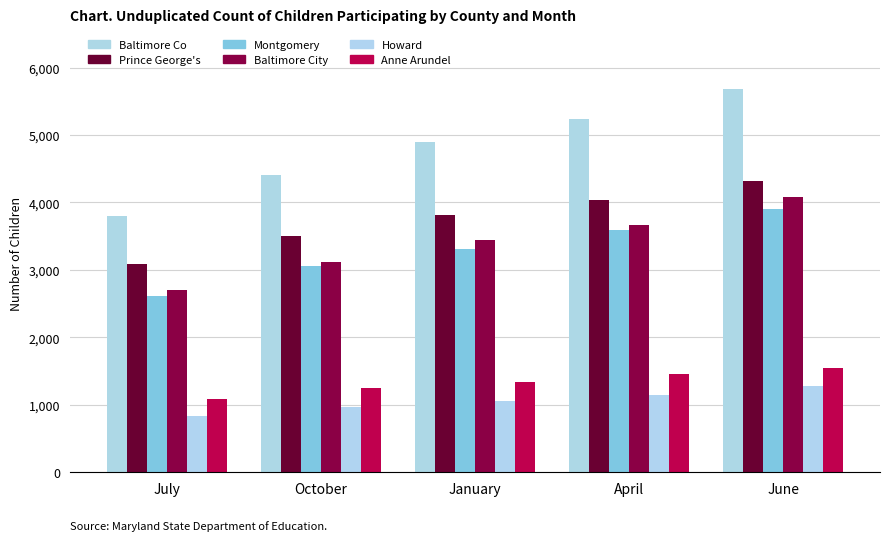

Between January and April, which series saw the biggest shift?

Baltimore Co